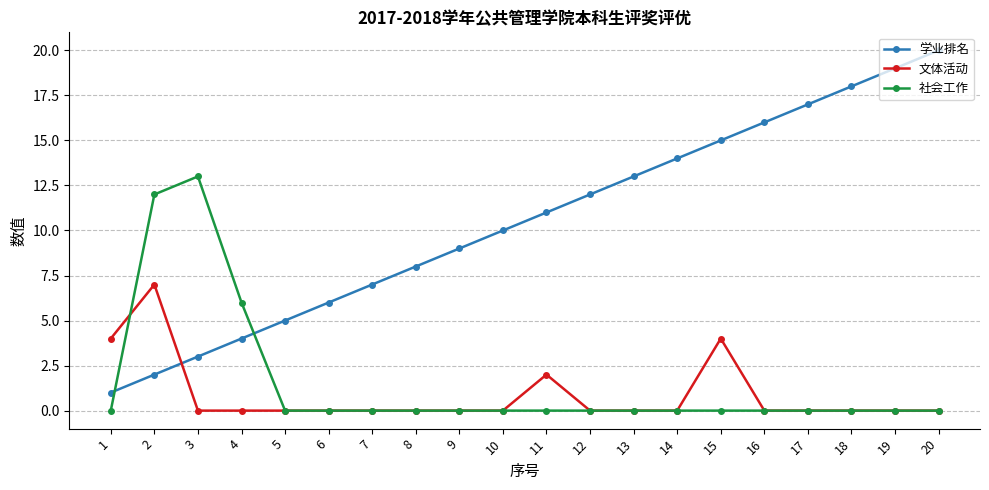

The value of 文体活动 at 12 is 4. True or false?

False